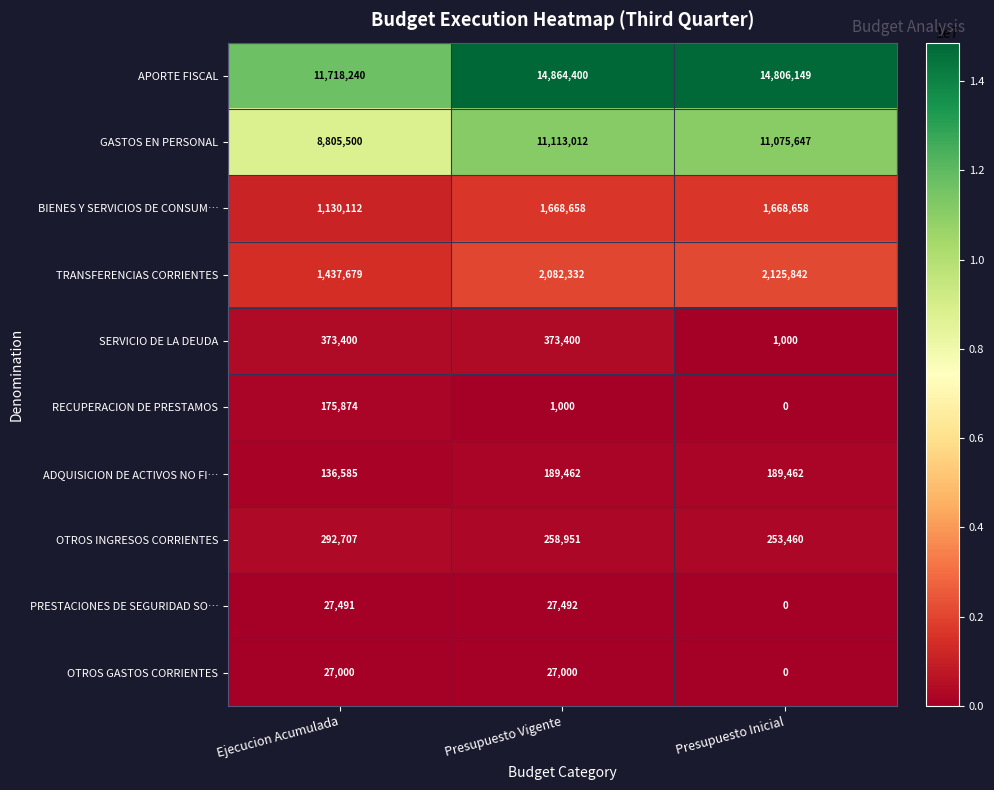

Which series has the largest total across all categories?

APORTE FISCAL